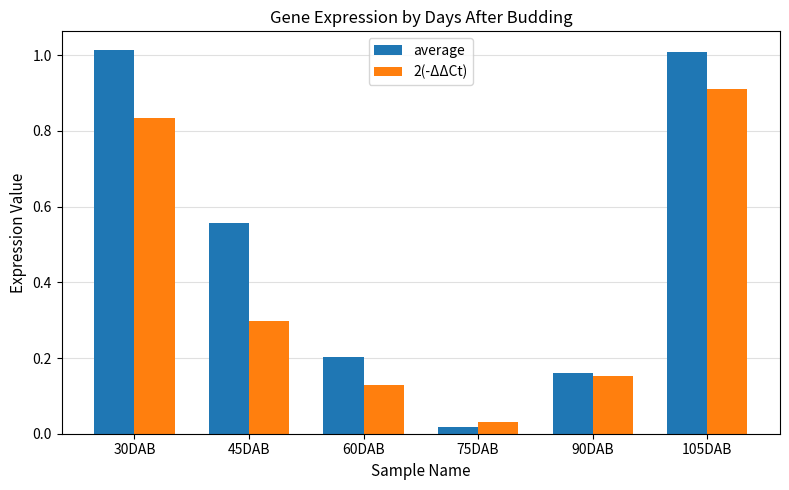

At which category is the sum across all series the highest?

105DAB